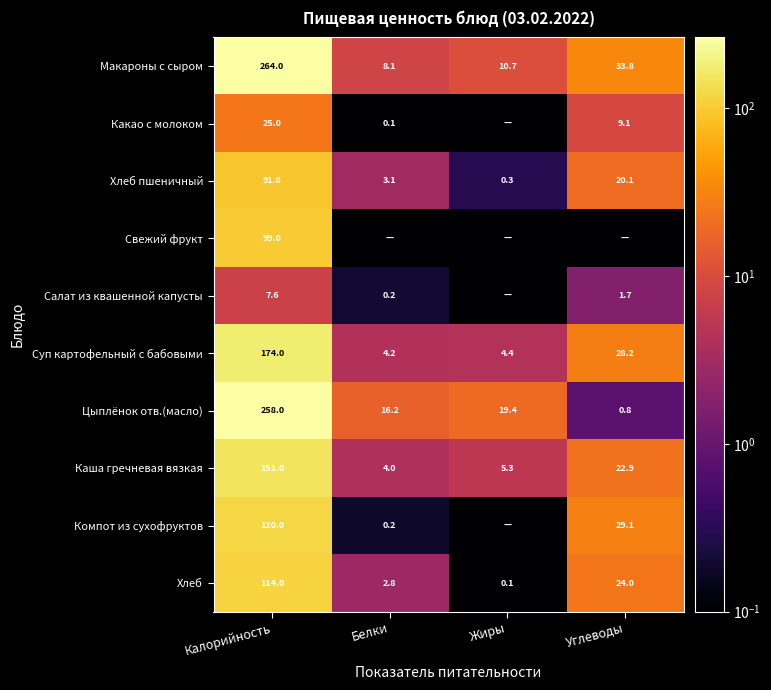

Rank the categories by Макароны с сыром value from lowest to highest.

Белки, Жиры, Углеводы, Калорийность